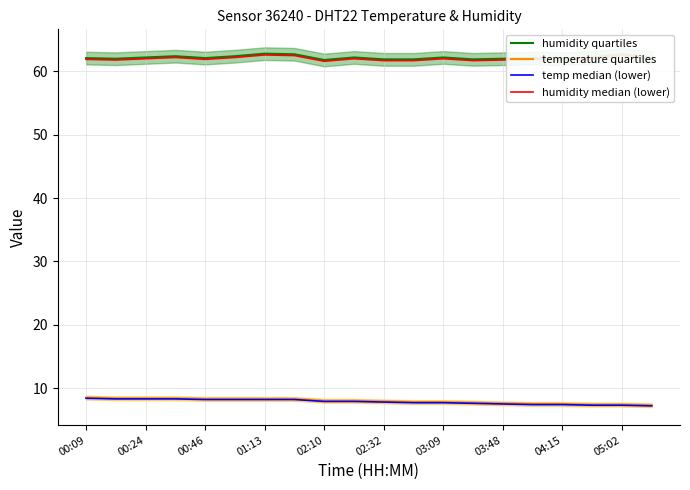

The humidity quartiles series shows 61.9 at 02:32. True or false?

True